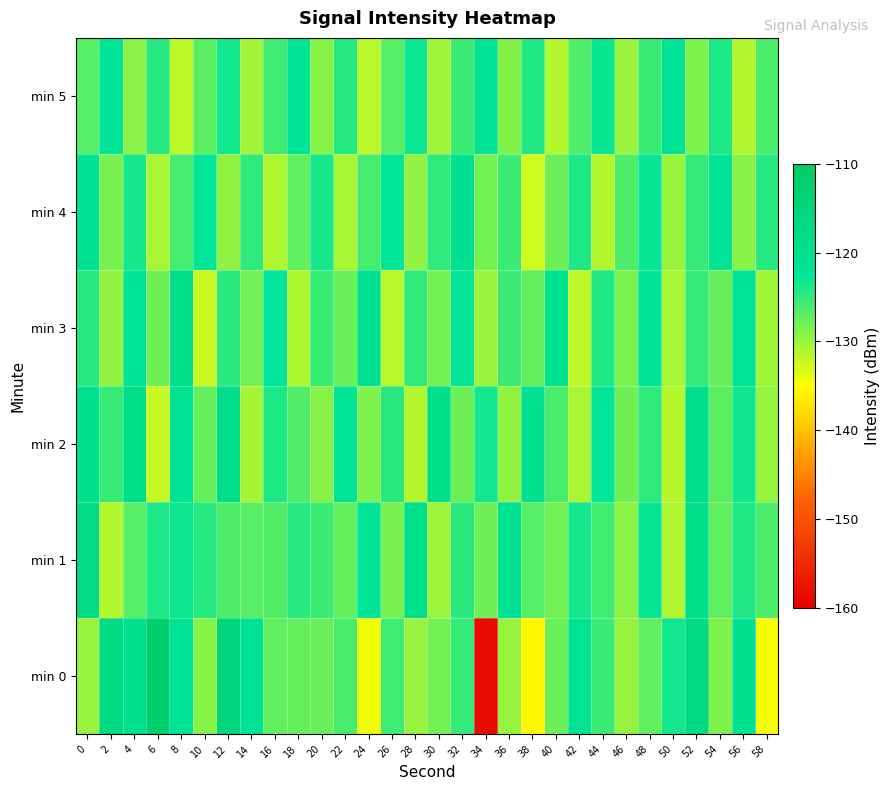

Which series has the largest range (max minus min)?

min 0